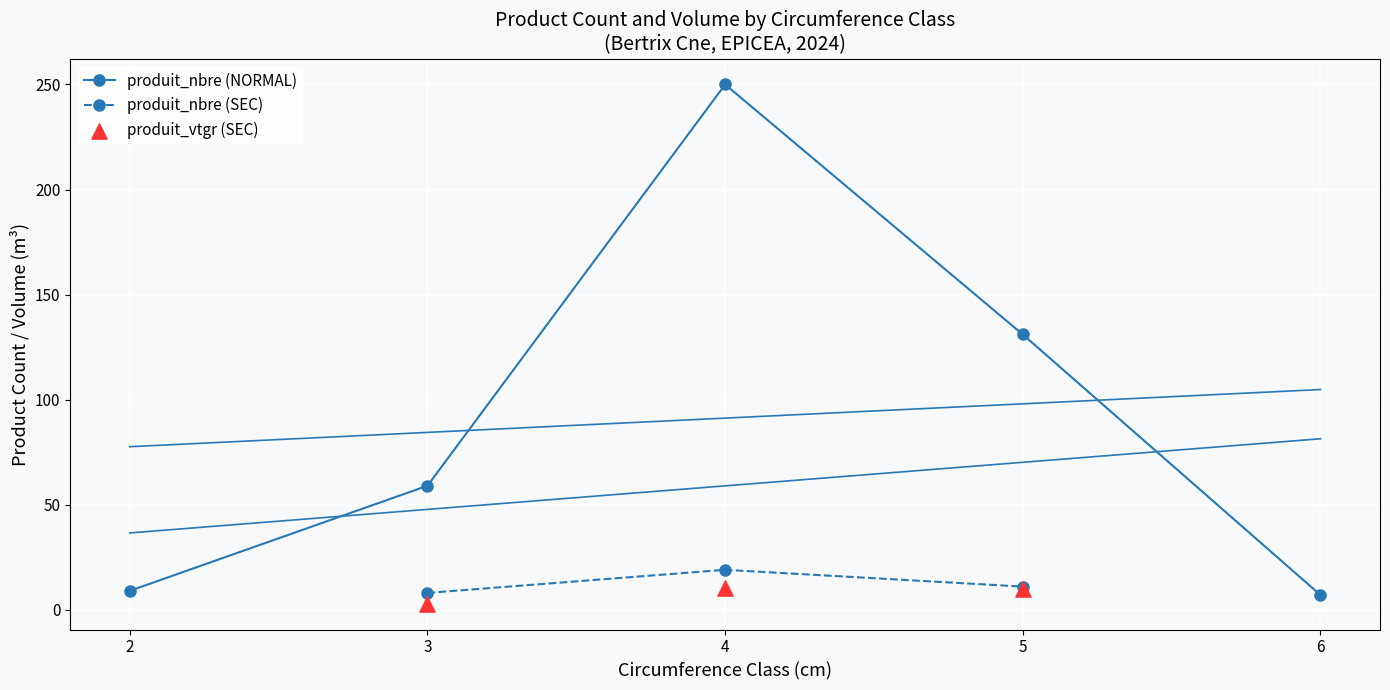

At how many categories does at least one series exceed 39?

3